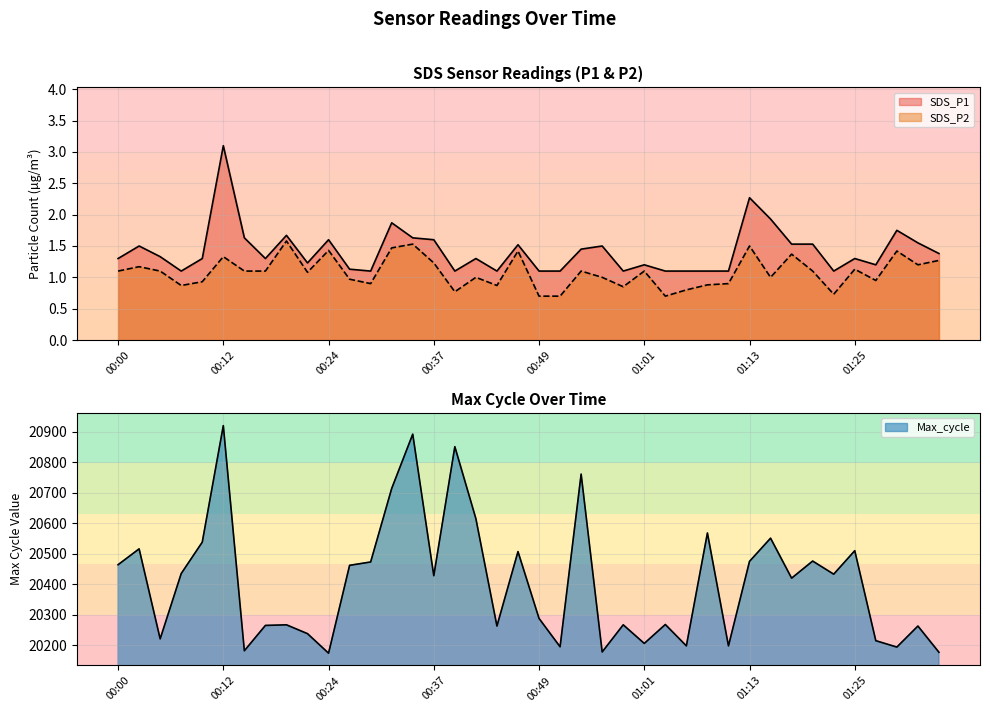

True or false: SDS_P1 and Max_cycle intersect in this chart.

False